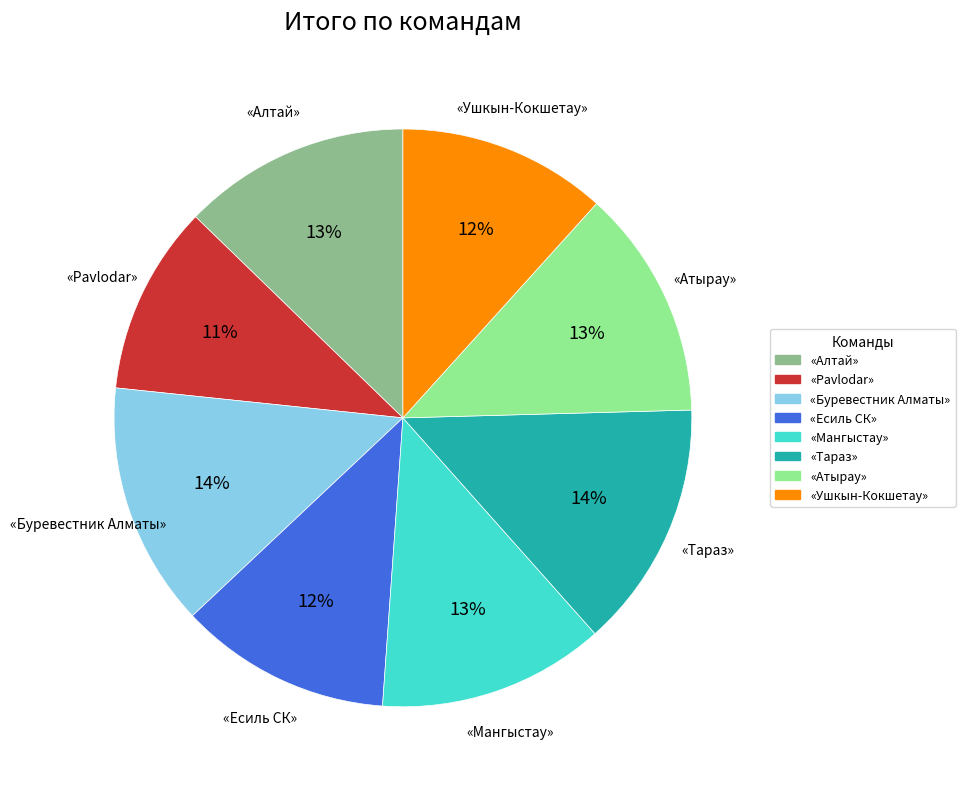

To the nearest percent, what is the average slice percentage?

12%